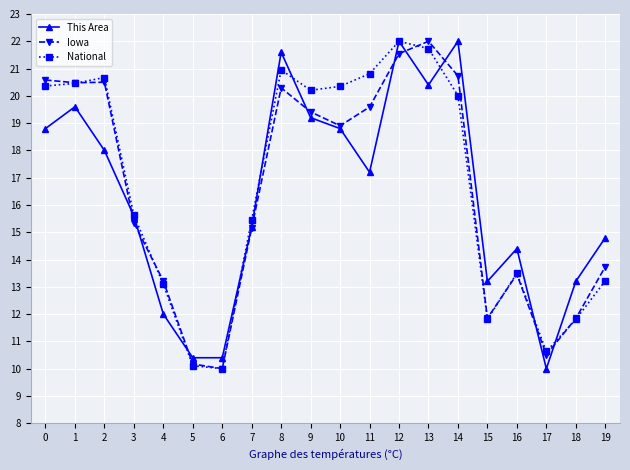

The National series shows 20.0 at 14. True or false?

True